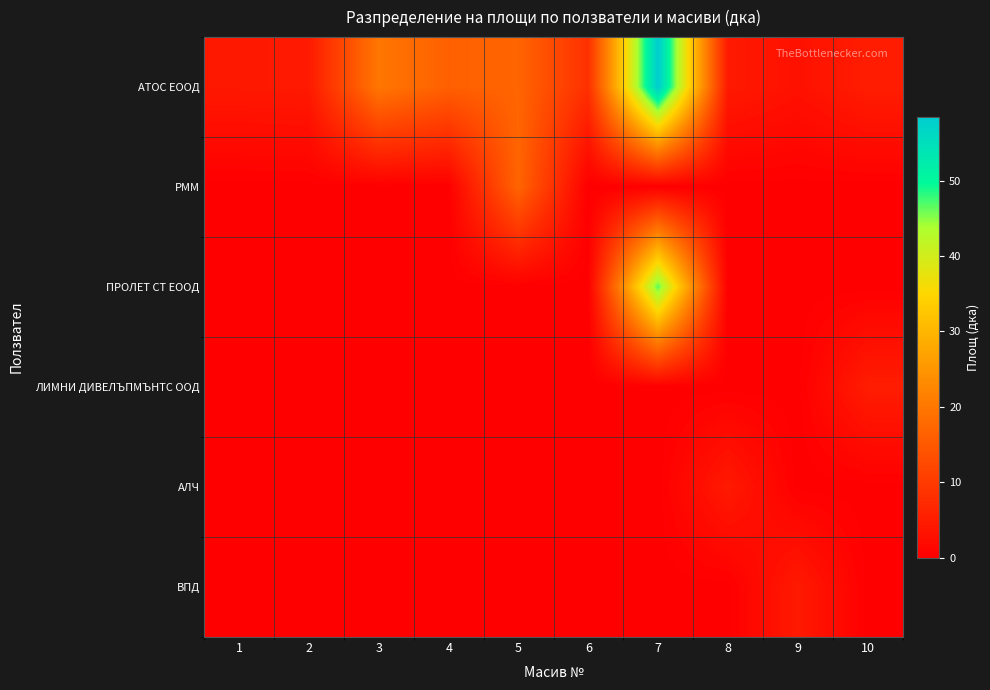

At which category is the sum across all series the highest?

7